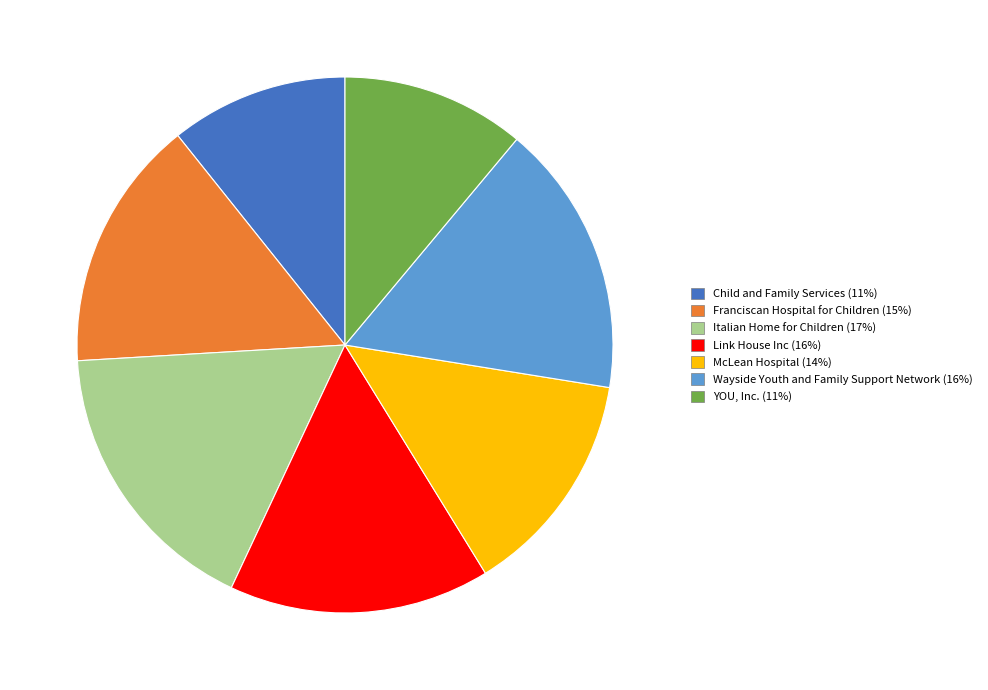

Count the number of slices in the pie.

7